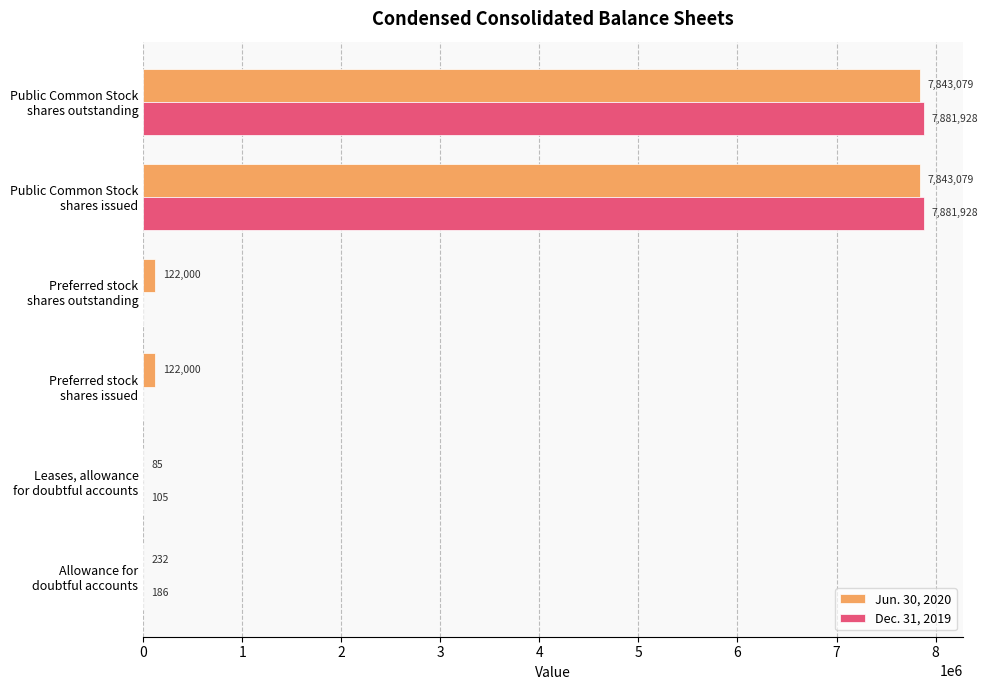

Which series has the largest total across all categories?

Jun. 30, 2020